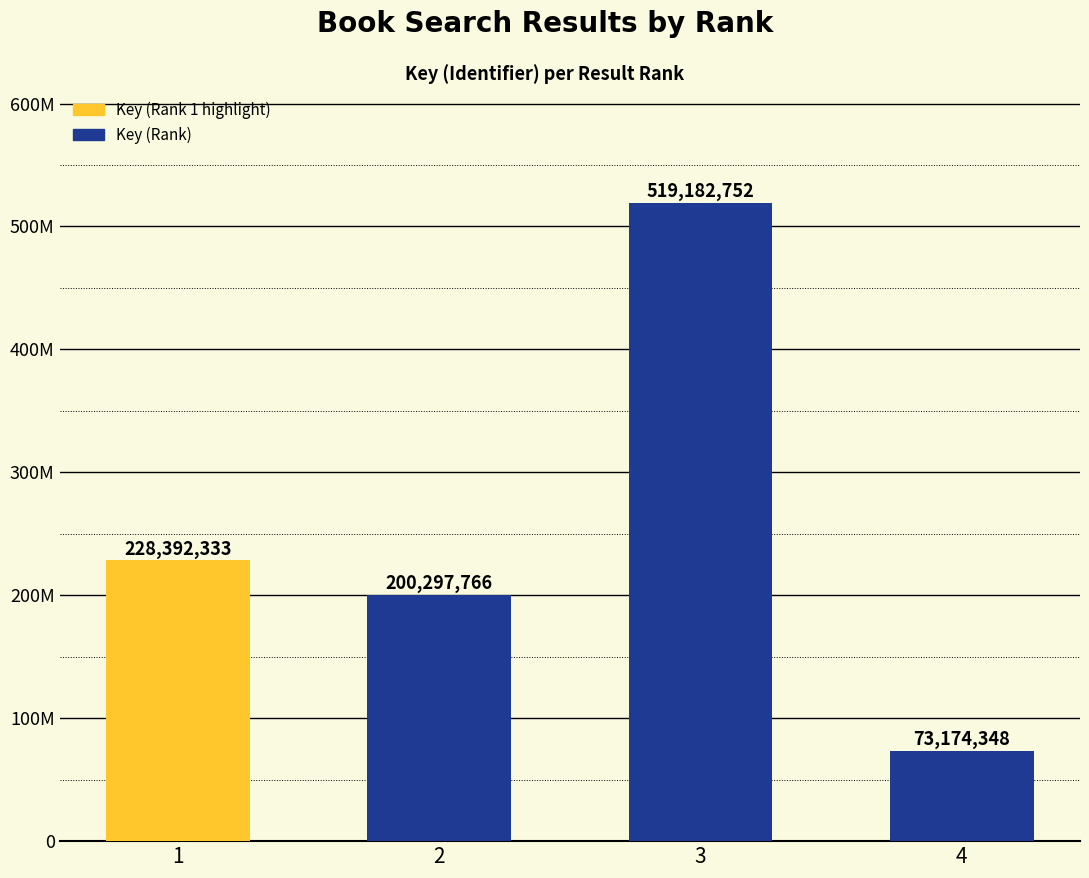

Does the chart contain stacked bars?

No